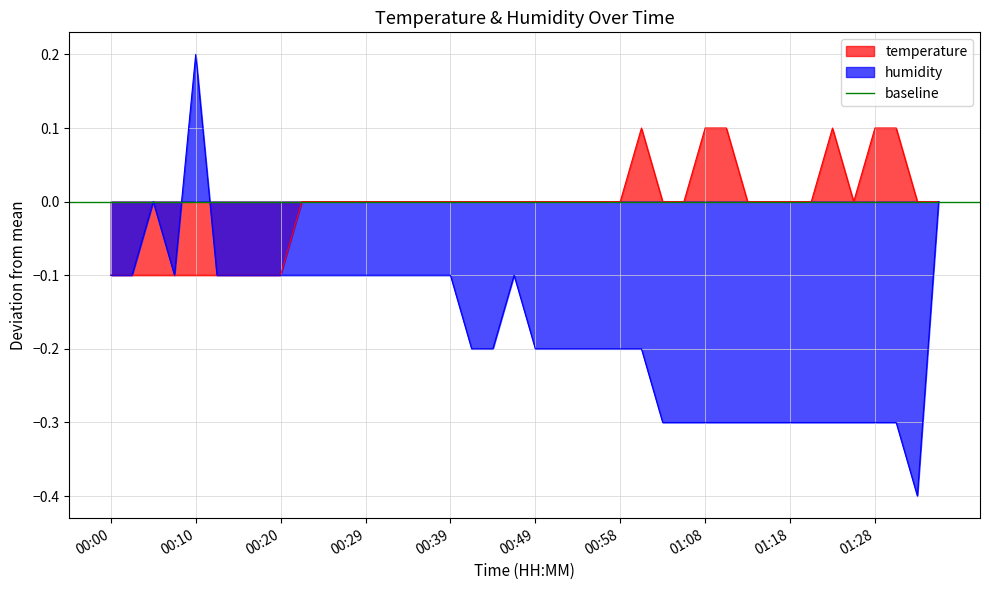

What is the greatest value displayed?

0.2